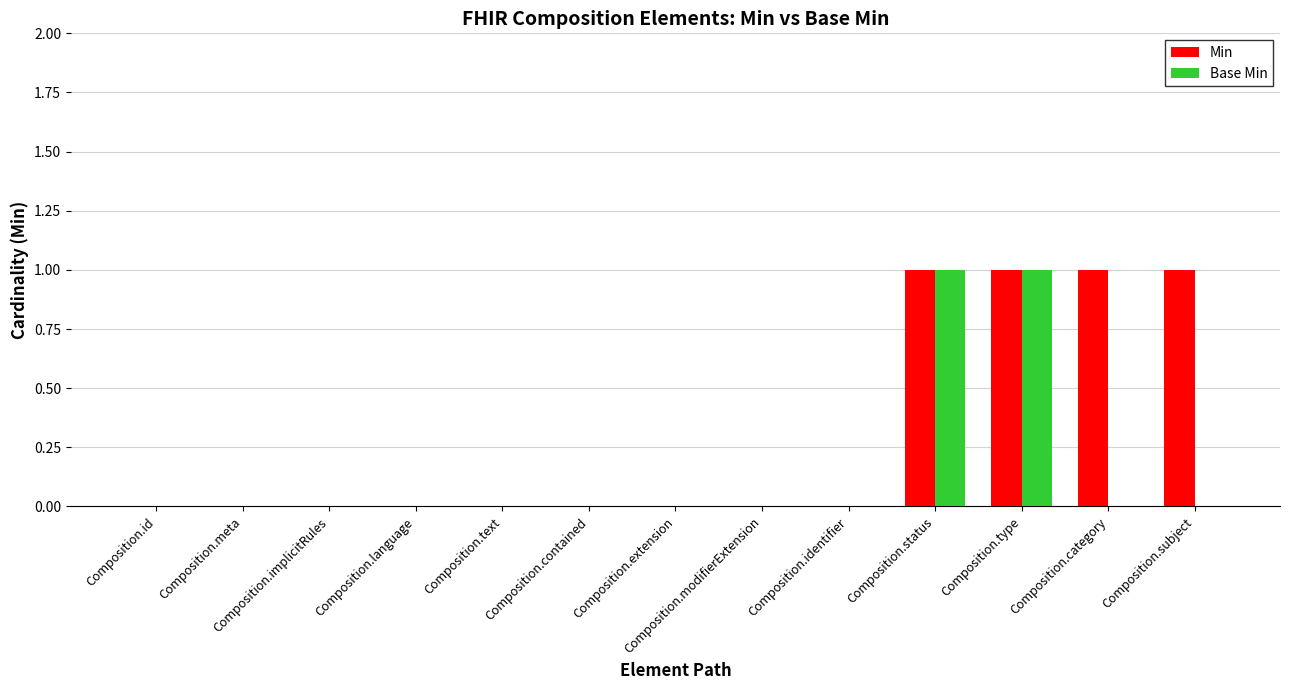

Reading left to right, transcribe all the data shown in this chart.

Min: Composition.id=0	Composition.meta=0	Composition.implicitRules=0	Composition.language=0	Composition.text=0	Composition.contained=0	Composition.extension=0	Composition.modifierExtension=0	Composition.identifier=0	Composition.status=1	Composition.type=1	Composition.category=1	Composition.subject=1
Base Min: Composition.id=0	Composition.meta=0	Composition.implicitRules=0	Composition.language=0	Composition.text=0	Composition.contained=0	Composition.extension=0	Composition.modifierExtension=0	Composition.identifier=0	Composition.status=1	Composition.type=1	Composition.category=0	Composition.subject=0